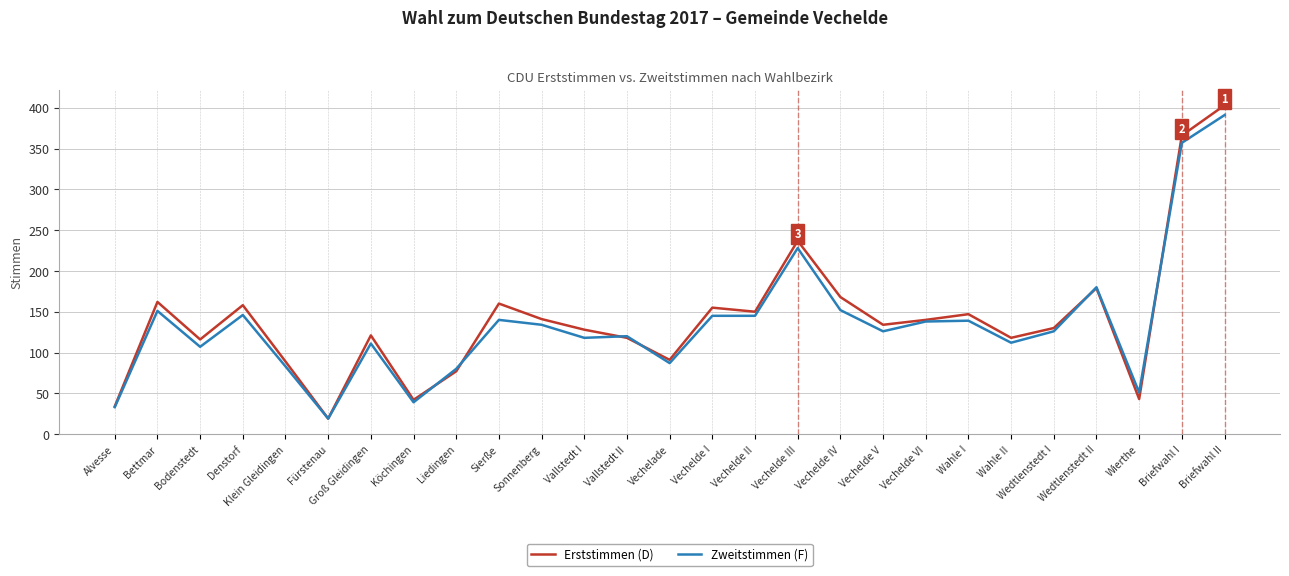

What is the difference between the Zweitstimmen (F) values at Alvesse and Vechelde VI?

105